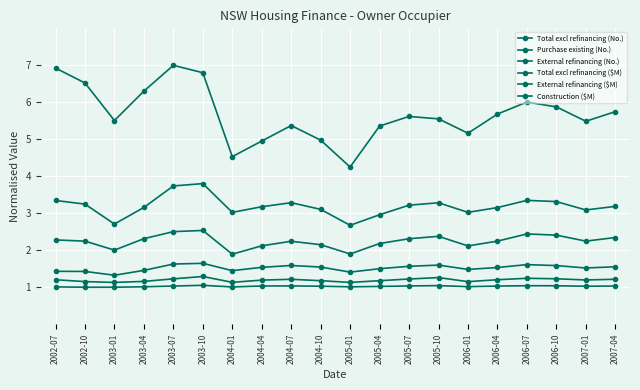

Count the number of categories in the chart.

20